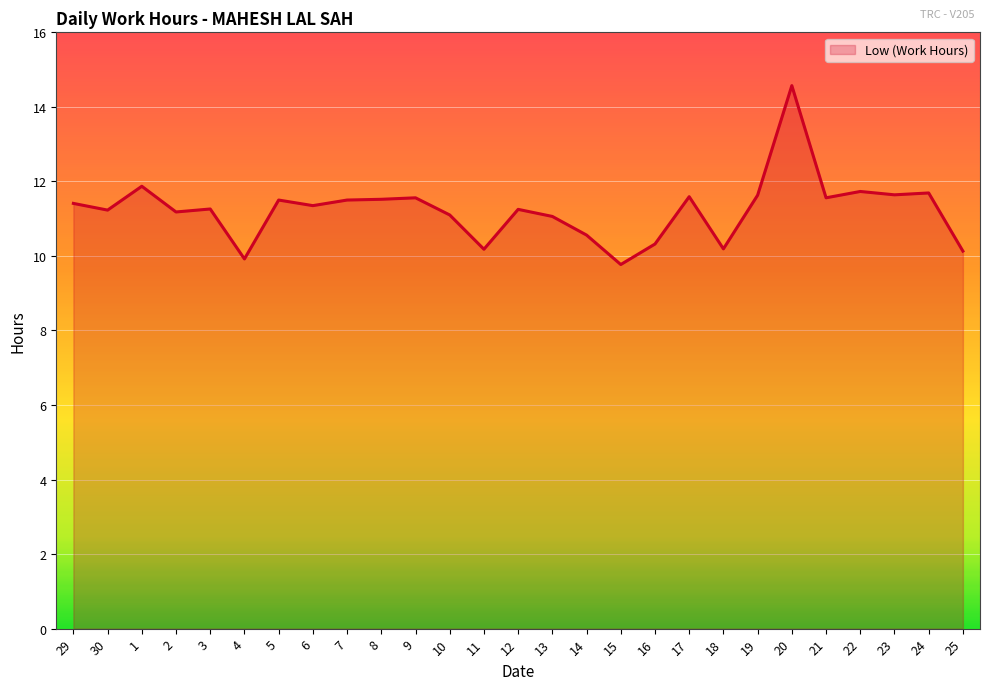

What position from the left is 4?

6